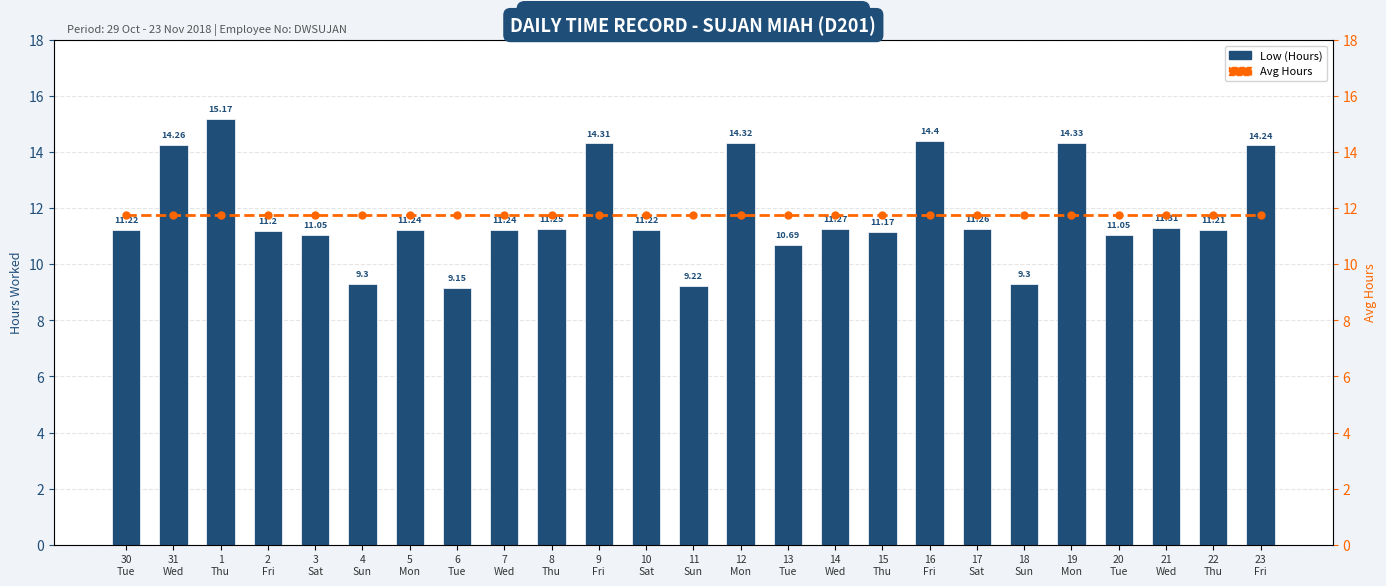

At which label is Low (Hours) closest to 12?

21
Wed